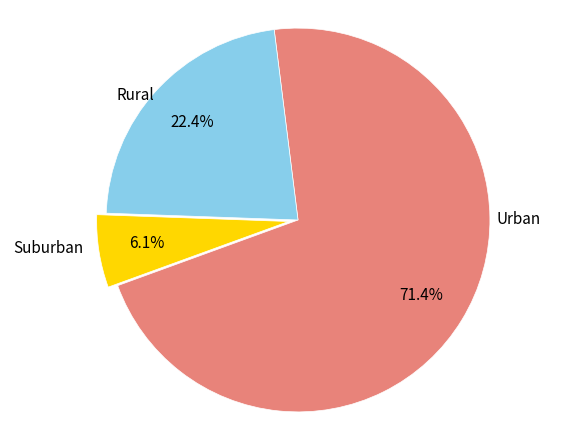

Does any single category account for the majority?

Yes